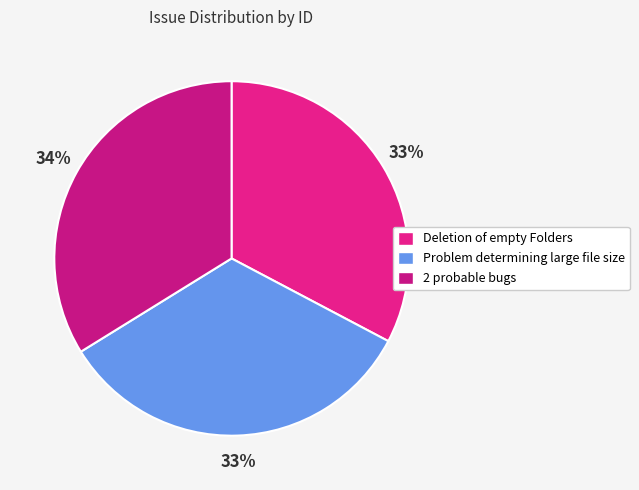

Between 2 probable bugs and Deletion of empty Folders, which is larger?

2 probable bugs